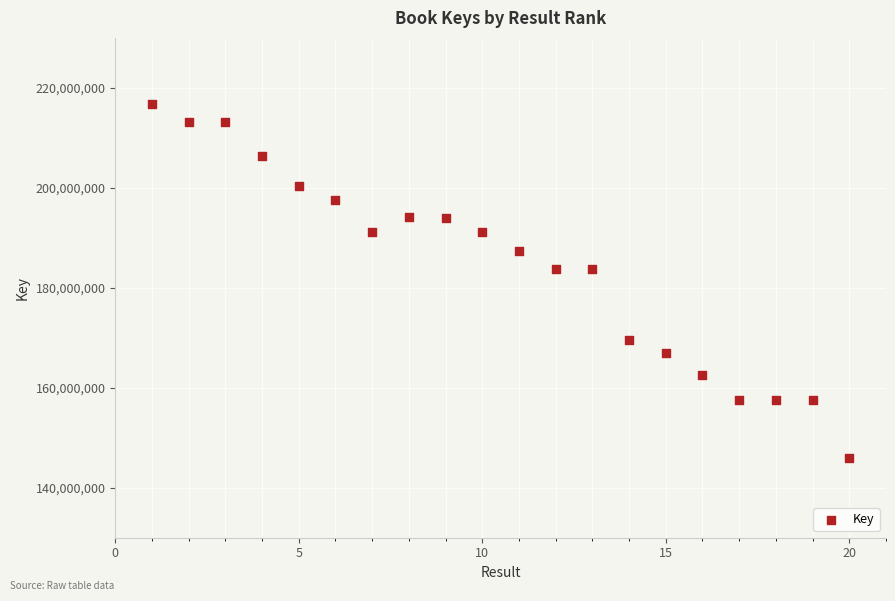

What is the range of Y values (max minus min)?

70832836